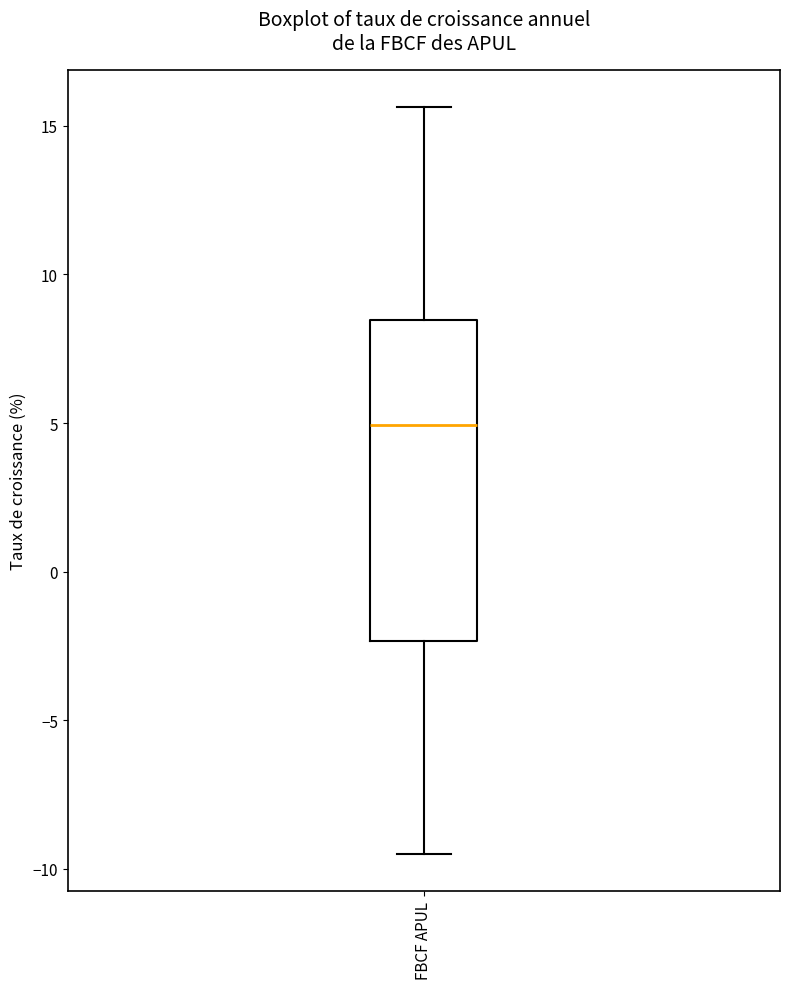

Transcribe this box plot: give where the median line is, the range the box spans, and where the two whiskers end, as read against the y-axis. The values are not printed on the chart, so give them approximately, as read against the axis.

median 5.0, box -2.5 to 8.5, whiskers -9.5 to 15.5